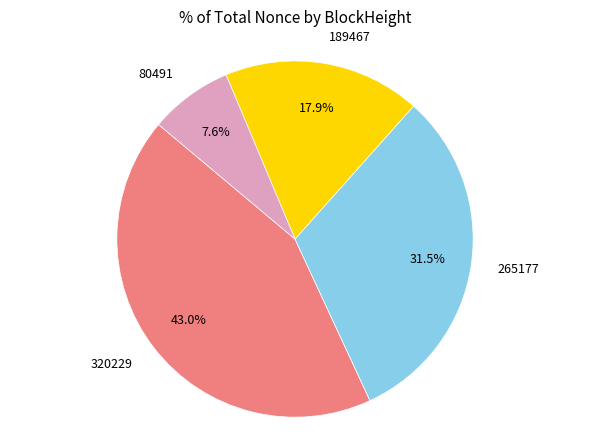

True or false: 320229 accounts for 43% of the total.

True